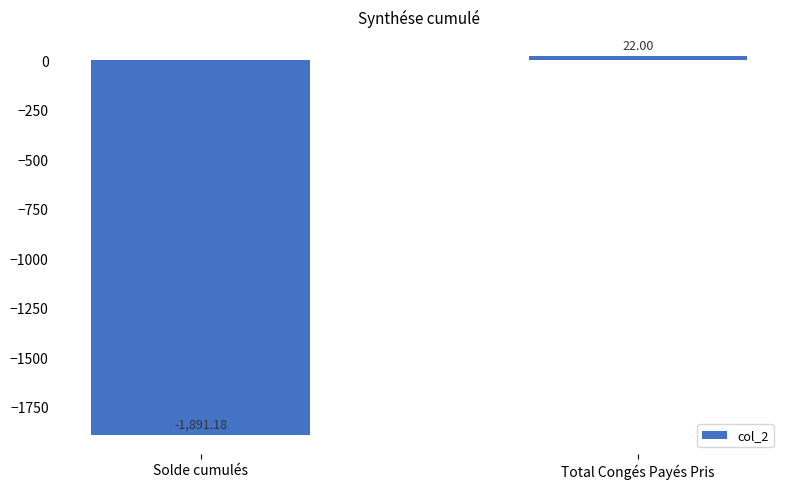

The chart shows a value of -2879.9 at Solde cumulés. True or false?

False